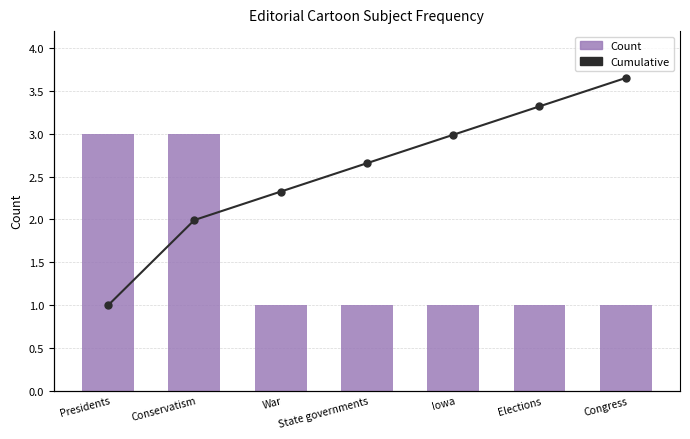

What is the total value across all series at Elections?

3.7